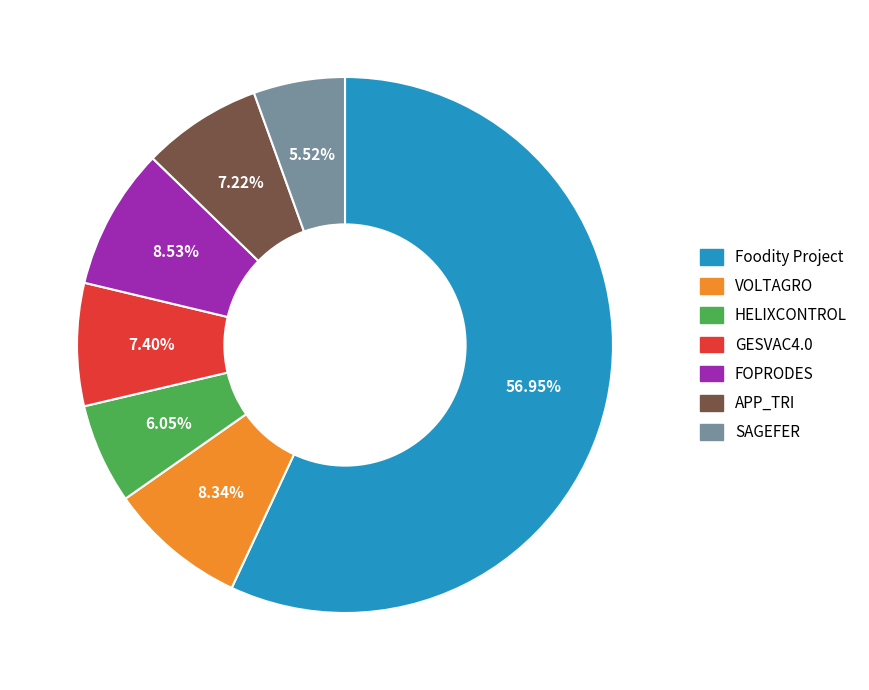

How many slices are in this pie chart?

7